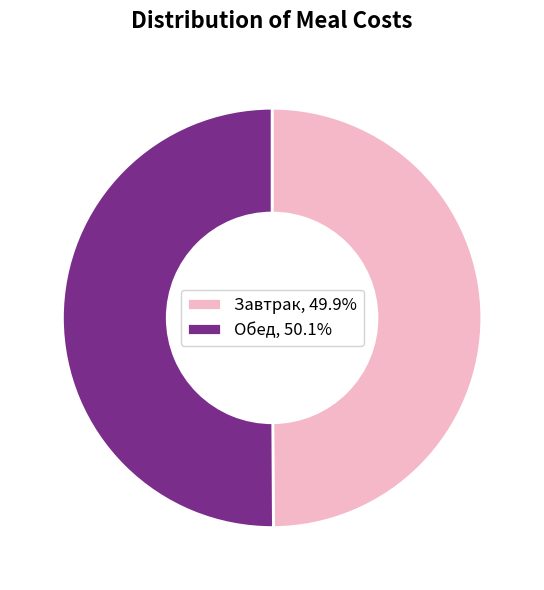

What is the ratio of the value at Завтрак, 49.9% to the value at Обед, 50.1%?

1.0